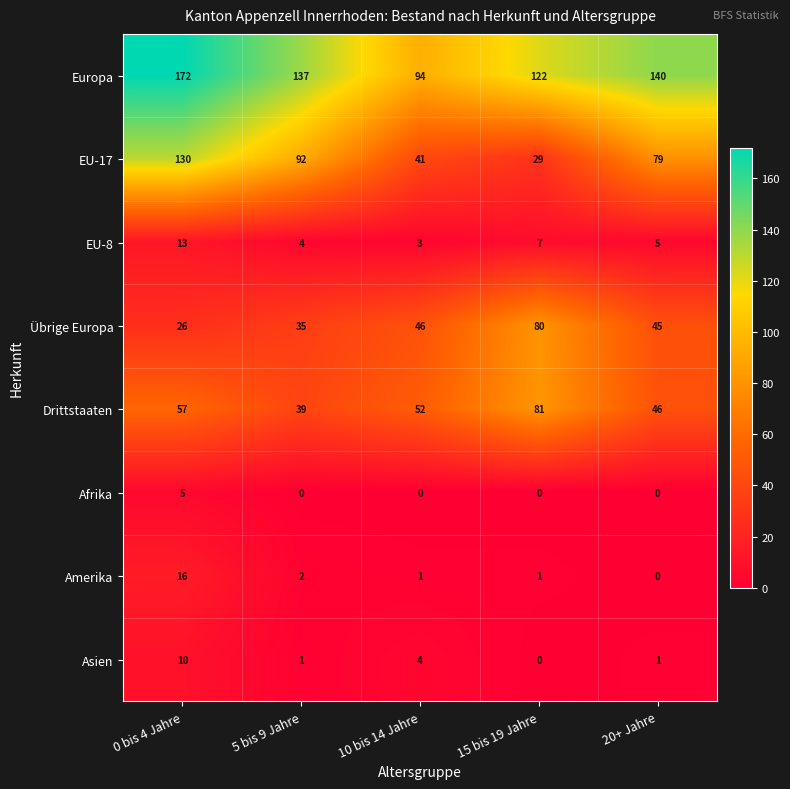

Which series has the widest spread of values?

EU-17